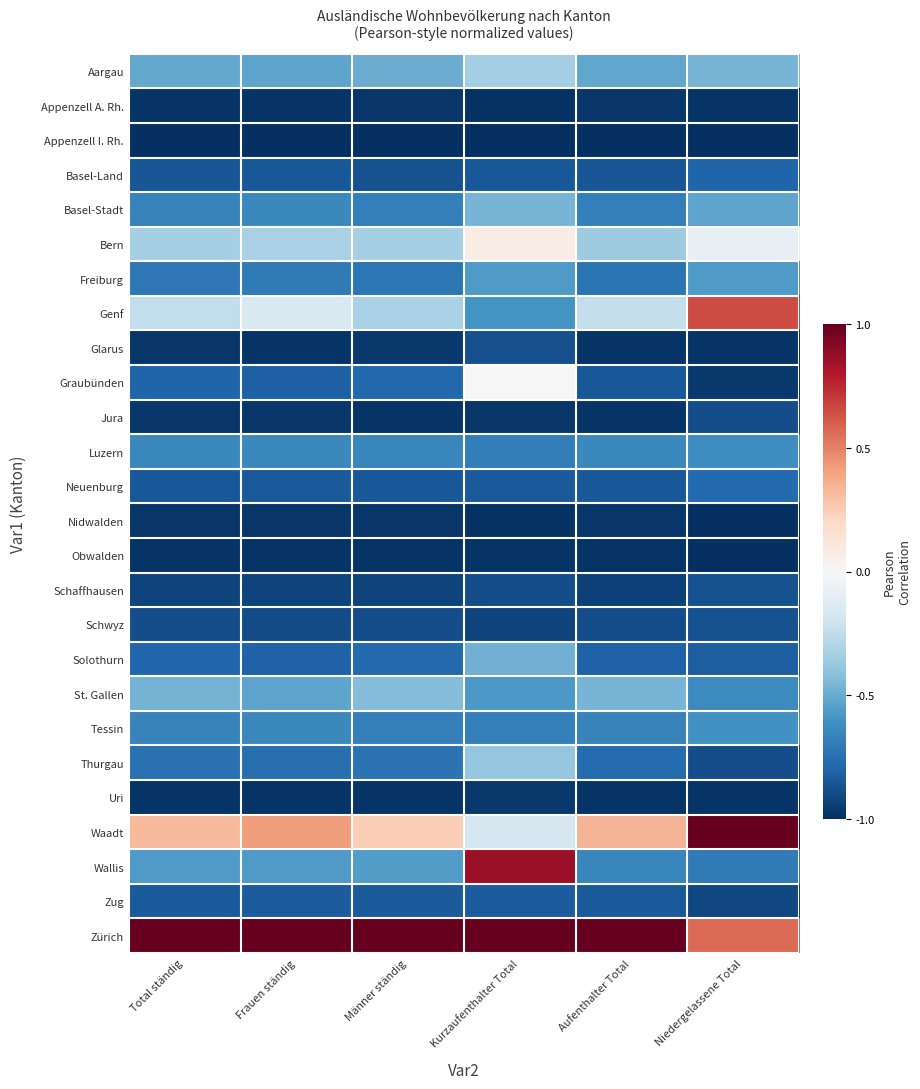

Which label corresponds to the largest value in the chart?

Niedergelassene Total